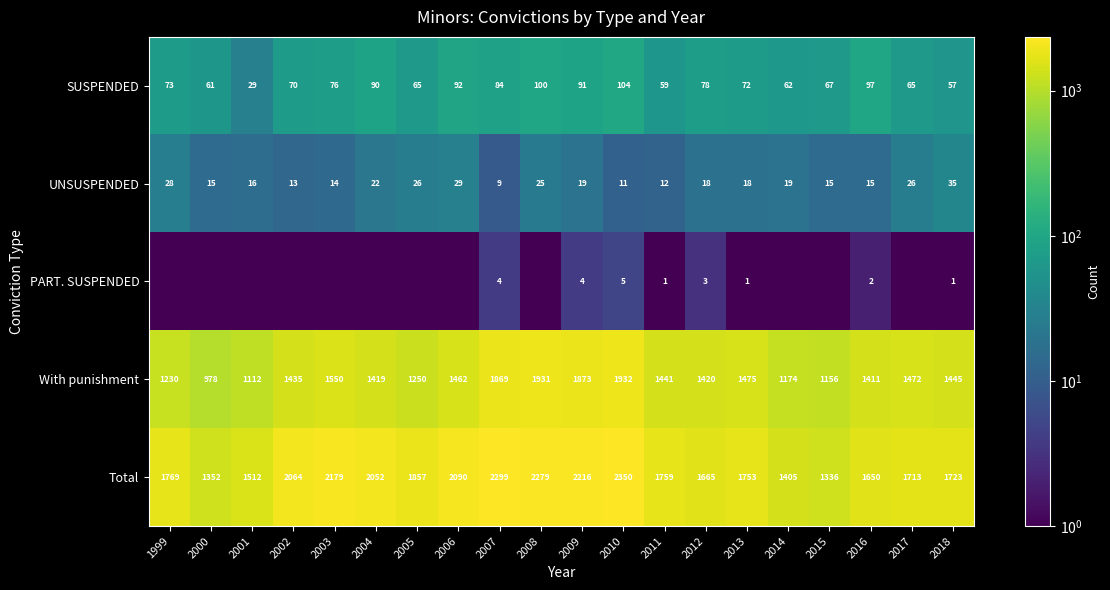

At how many categories does at least one series exceed 484?

20